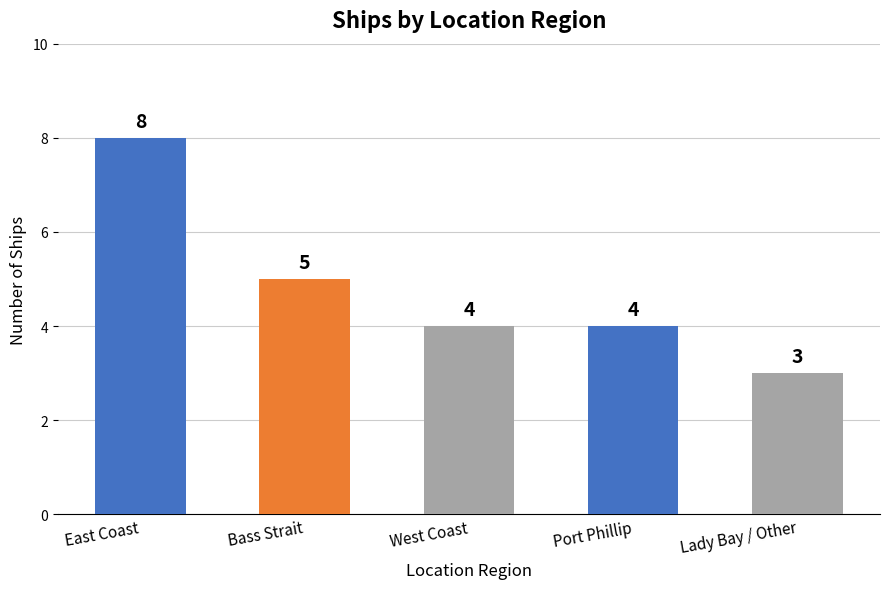

What is the approximate value at Lady Bay / Other?

3